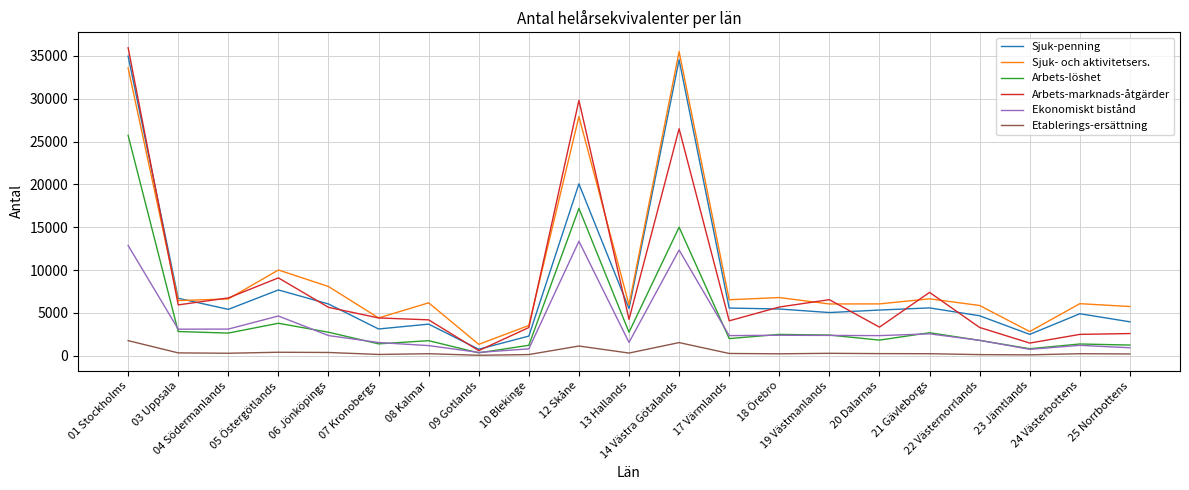

What is the maximum value shown in the chart?

35948.0